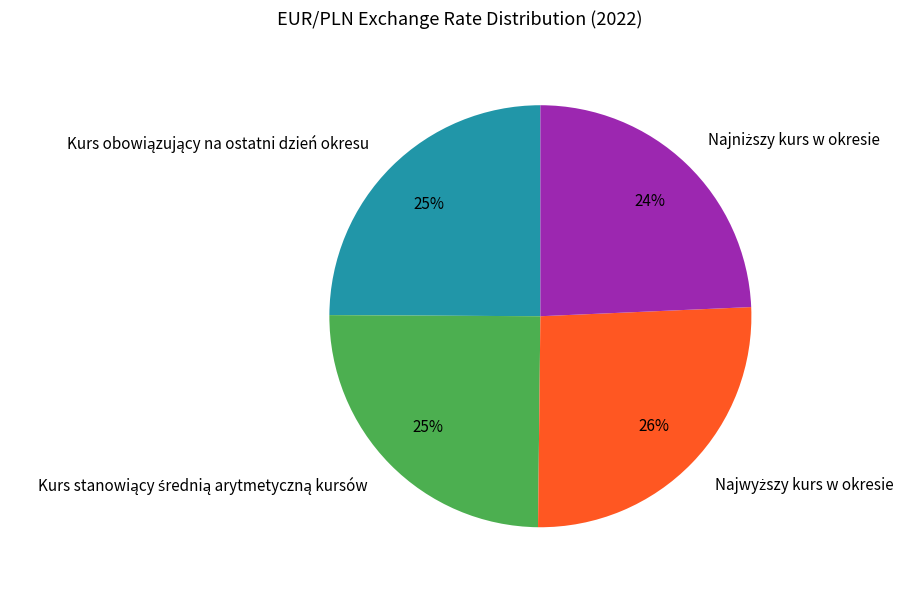

To the nearest percent, what is the difference between the largest and smallest slice percentages?

2%